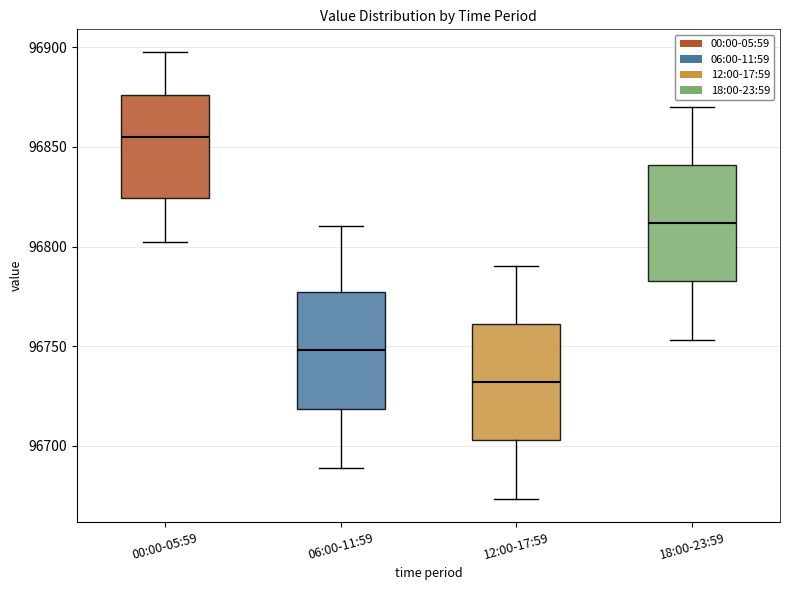

Where is the lower edge of the box for 06:00-11:59 on the y-axis? The values are not printed on the chart, so give them approximately, as read against the axis.

96720